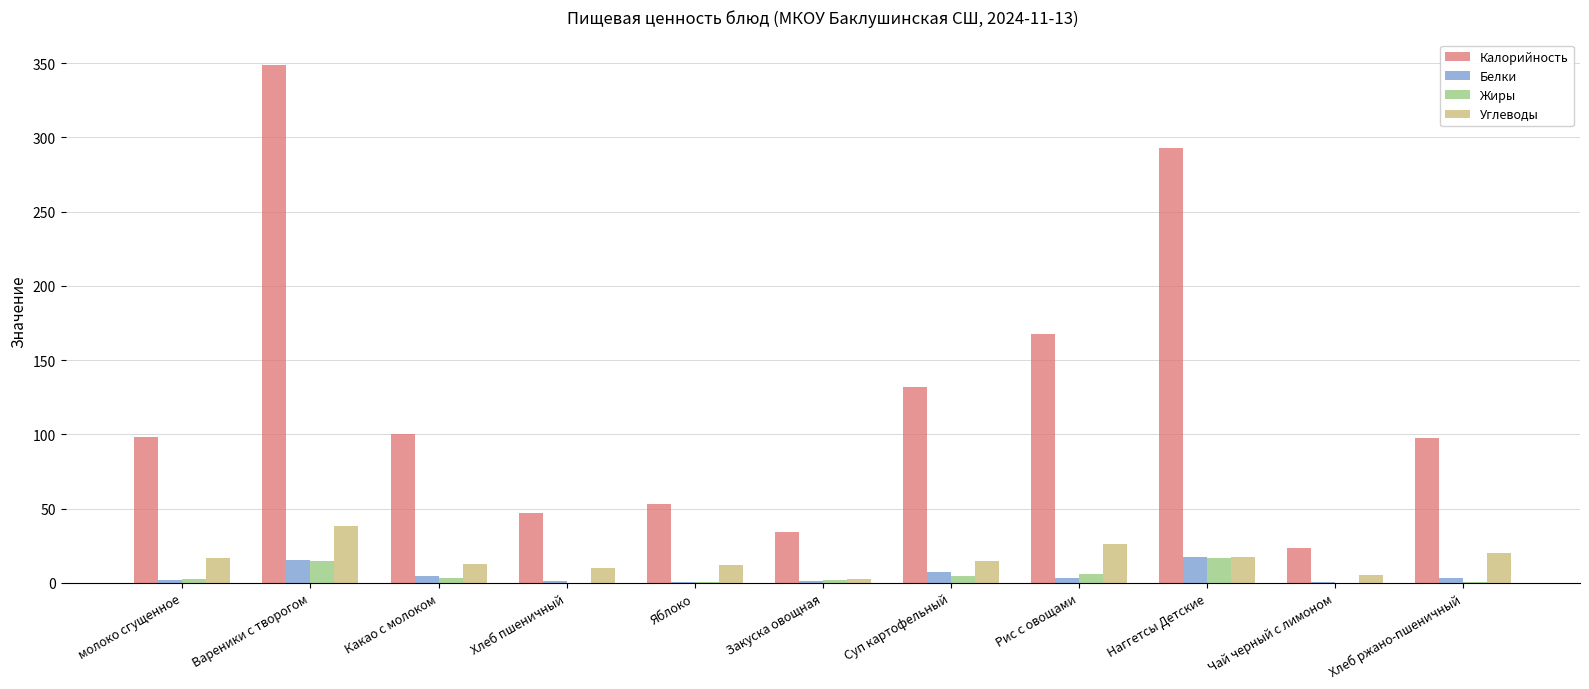

How many groups of bars are there?

11